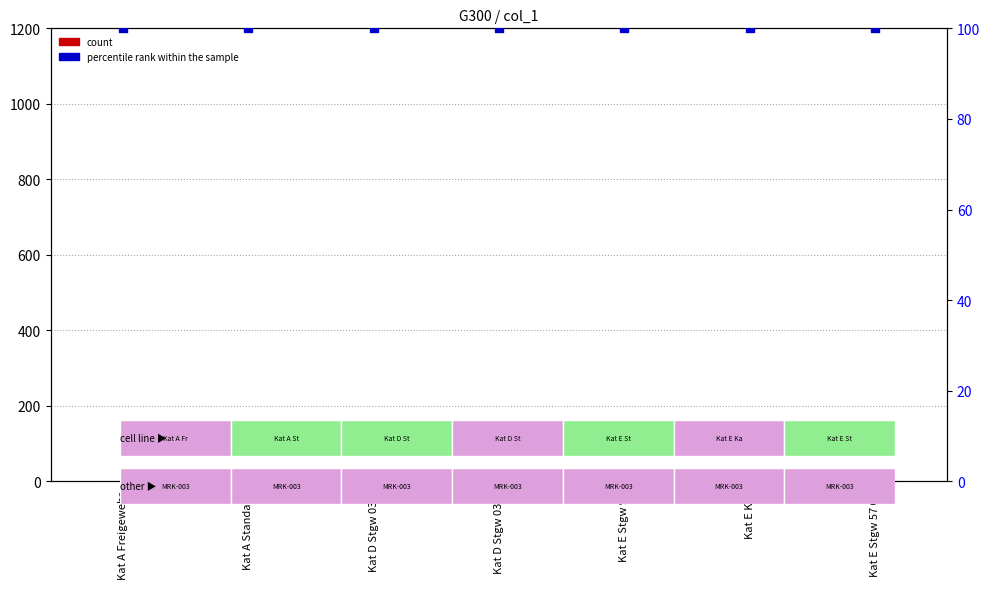

At how many categories does at least one series exceed 0?

7